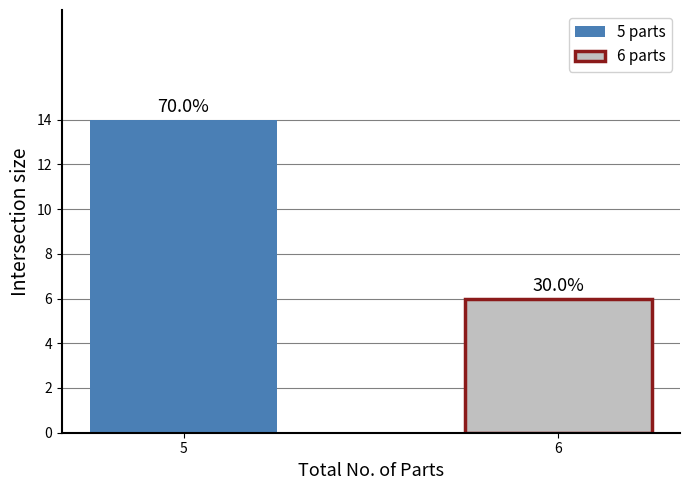

Does the chart contain any negative values?

No